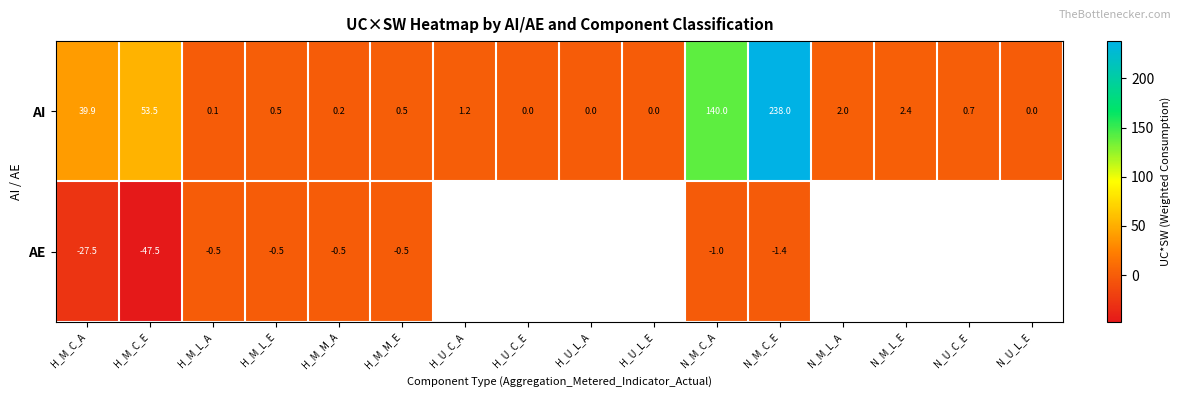

Is the value of AI at N_U_L_E greater than the value of AE at H_M_L_A?

Yes